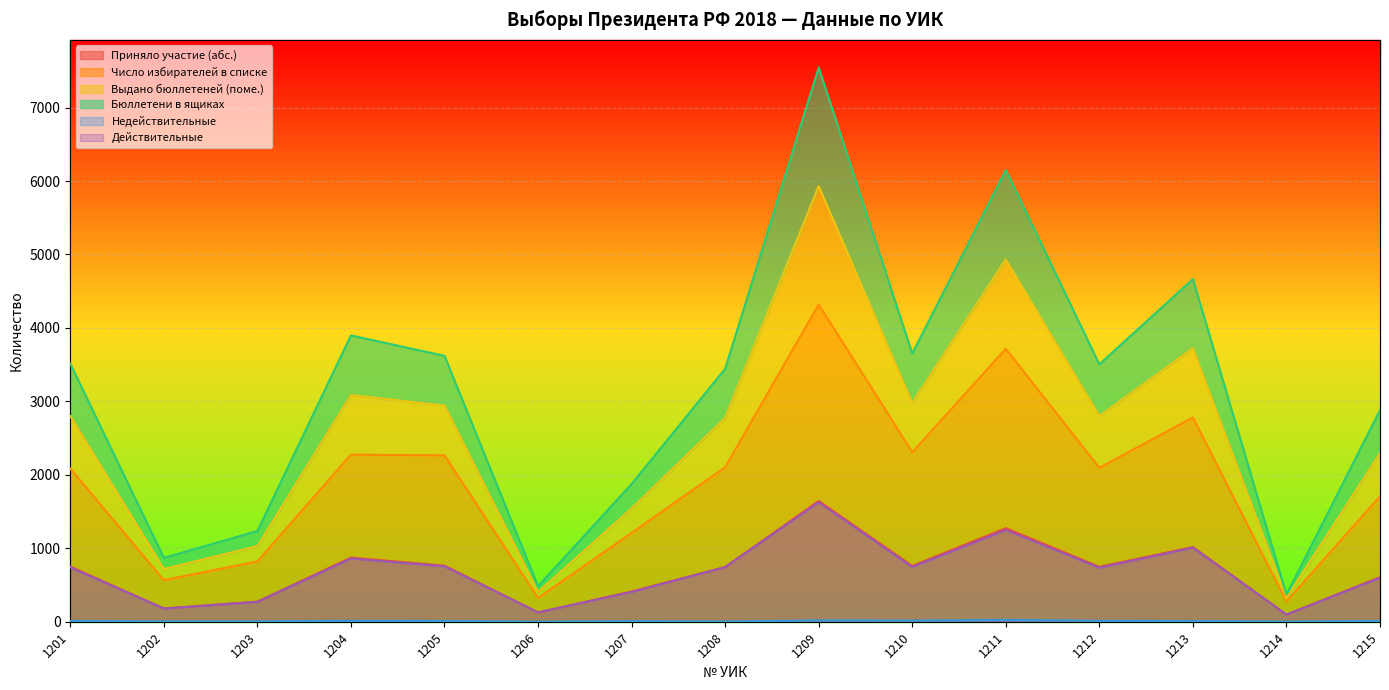

The value of Приняло участие (абс.) at 1212 is 398. True or false?

False